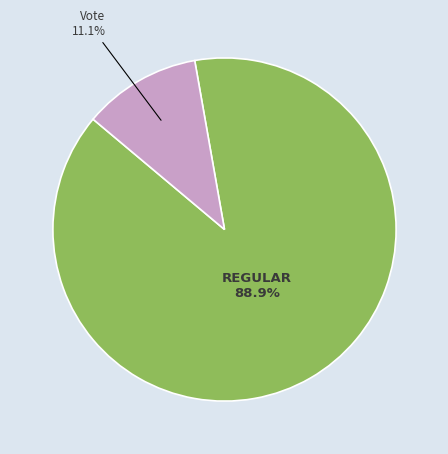

Is there any slice that represents more than half of the pie?

Yes